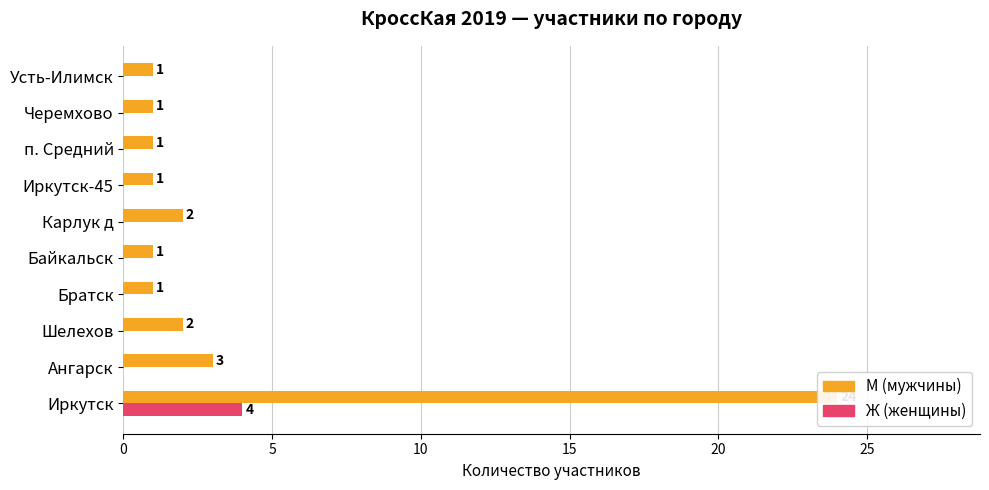

List the series in order of their overall mean, lowest first.

Ж, М